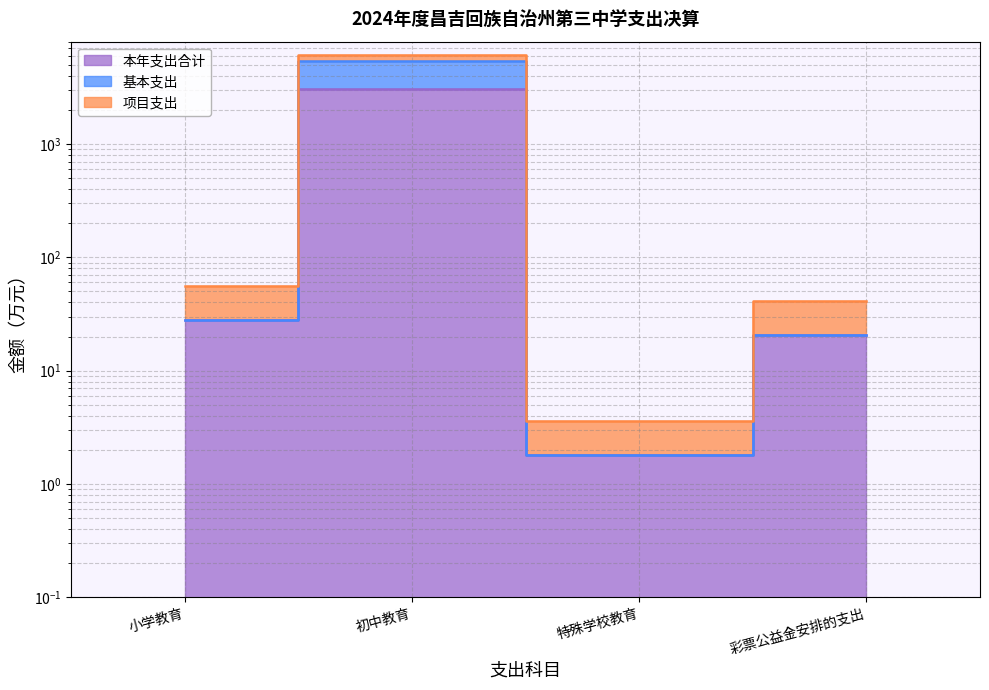

How many distinct data groups are displayed?

3